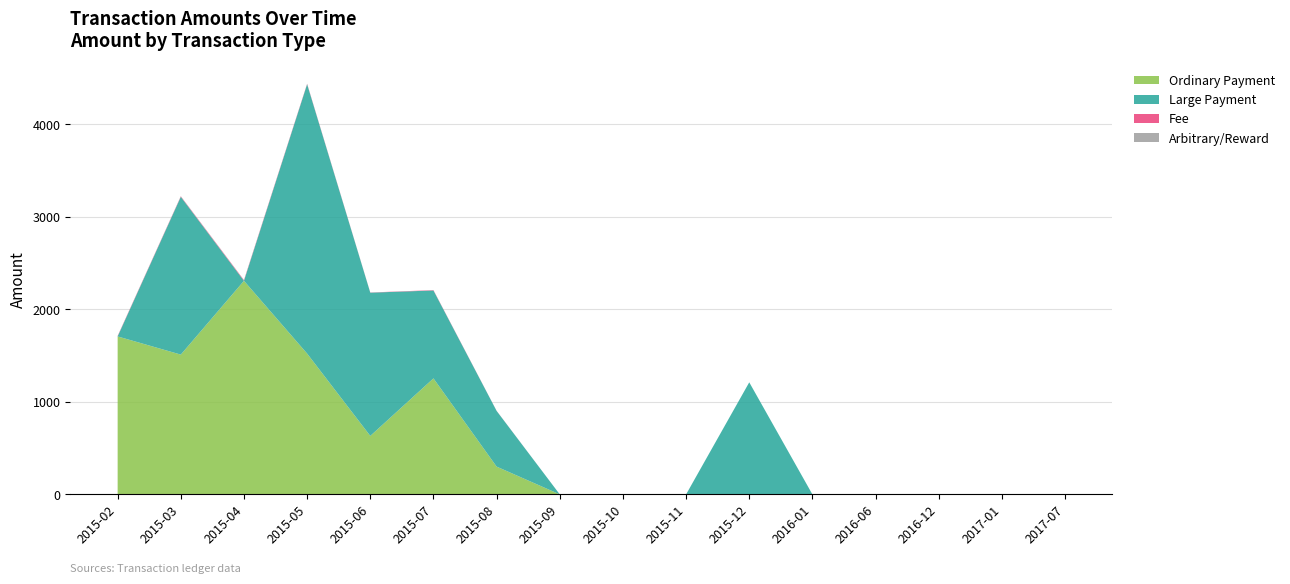

At which category is the sum across all series the highest?

2015-05